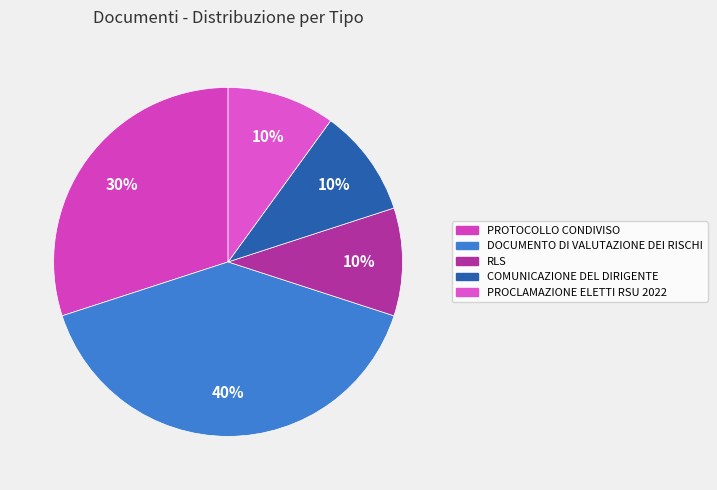

Is it true that PROTOCOLLO CONDIVISO is 30% of the pie?

True